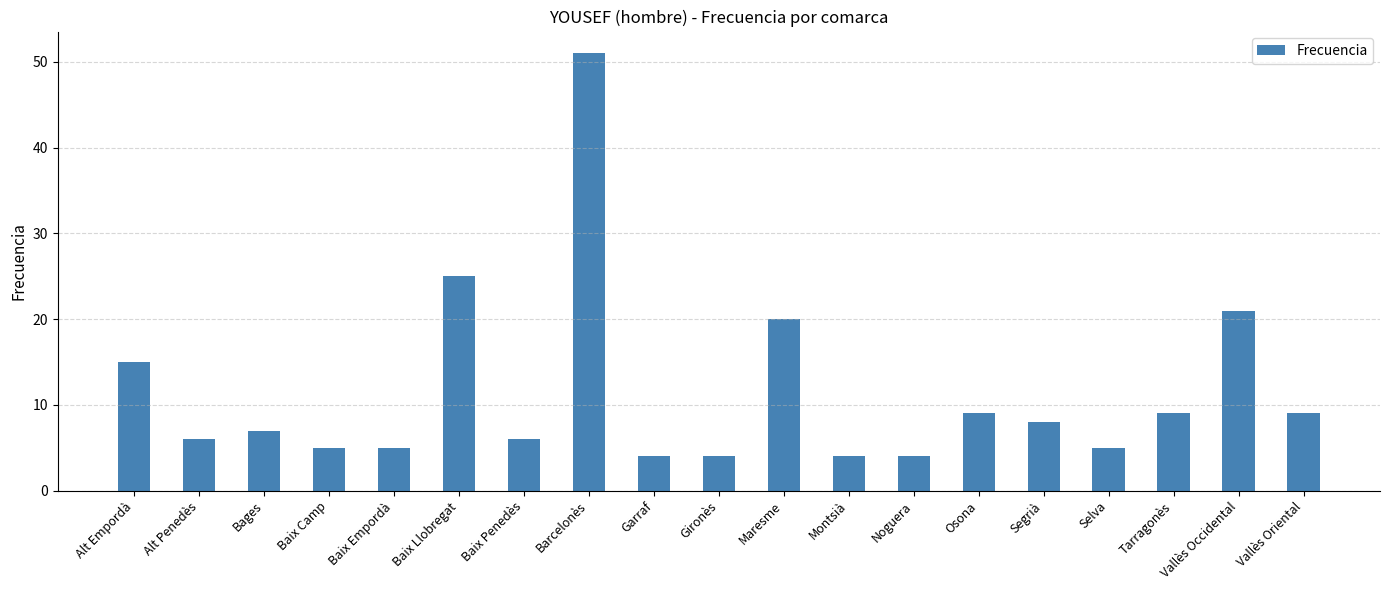

Which has a higher value, Alt Penedès or Baix Camp?

Alt Penedès